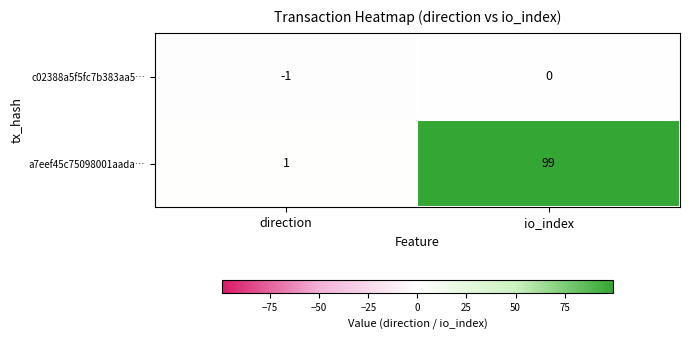

Reading left to right, extract all data points from this chart.

c02388a5f5fc7b383aa5…: -1	0
a7eef45c75098001aada…: 1	99